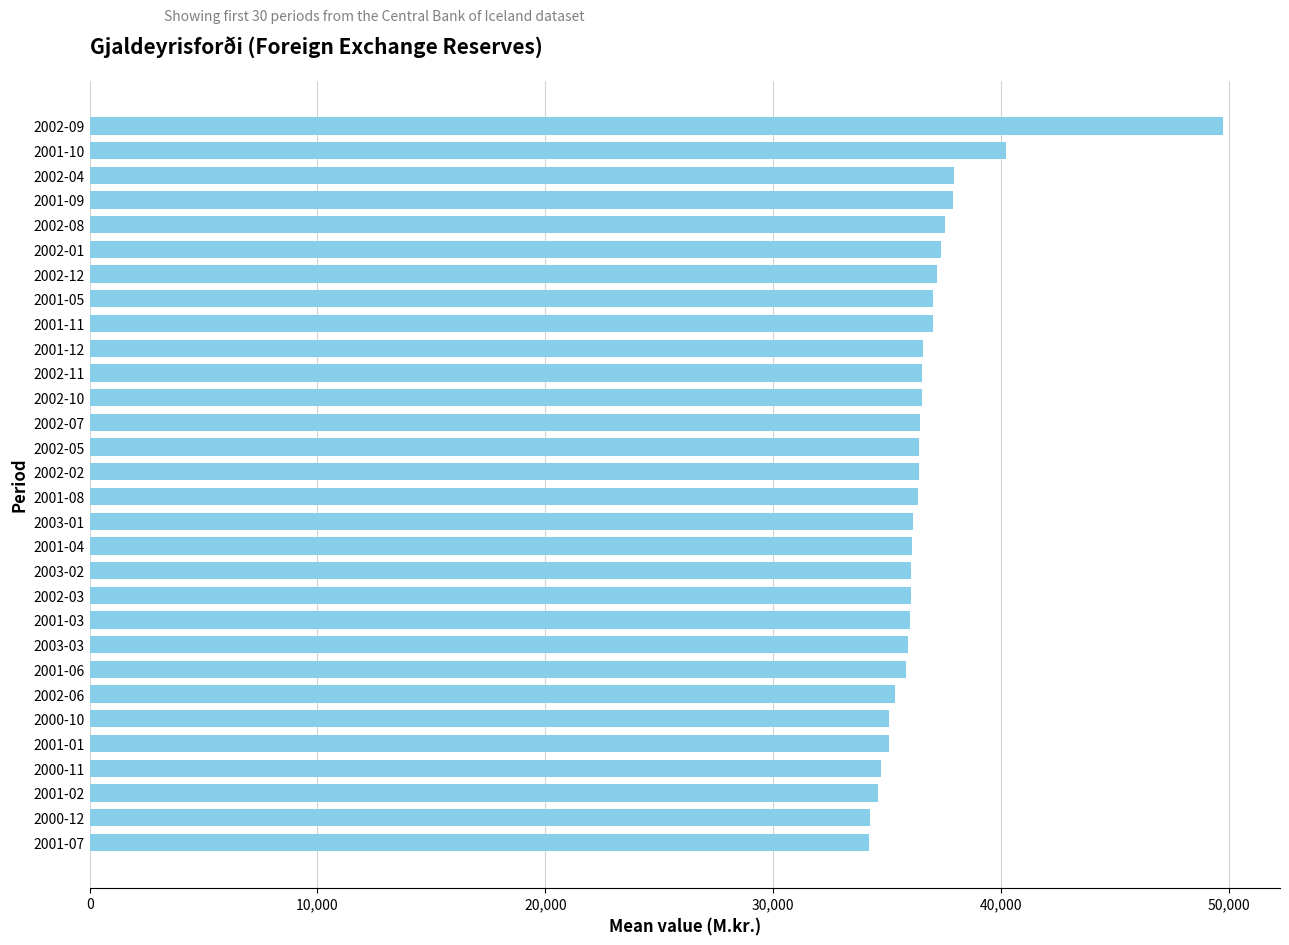

How many bars are there in total?

30